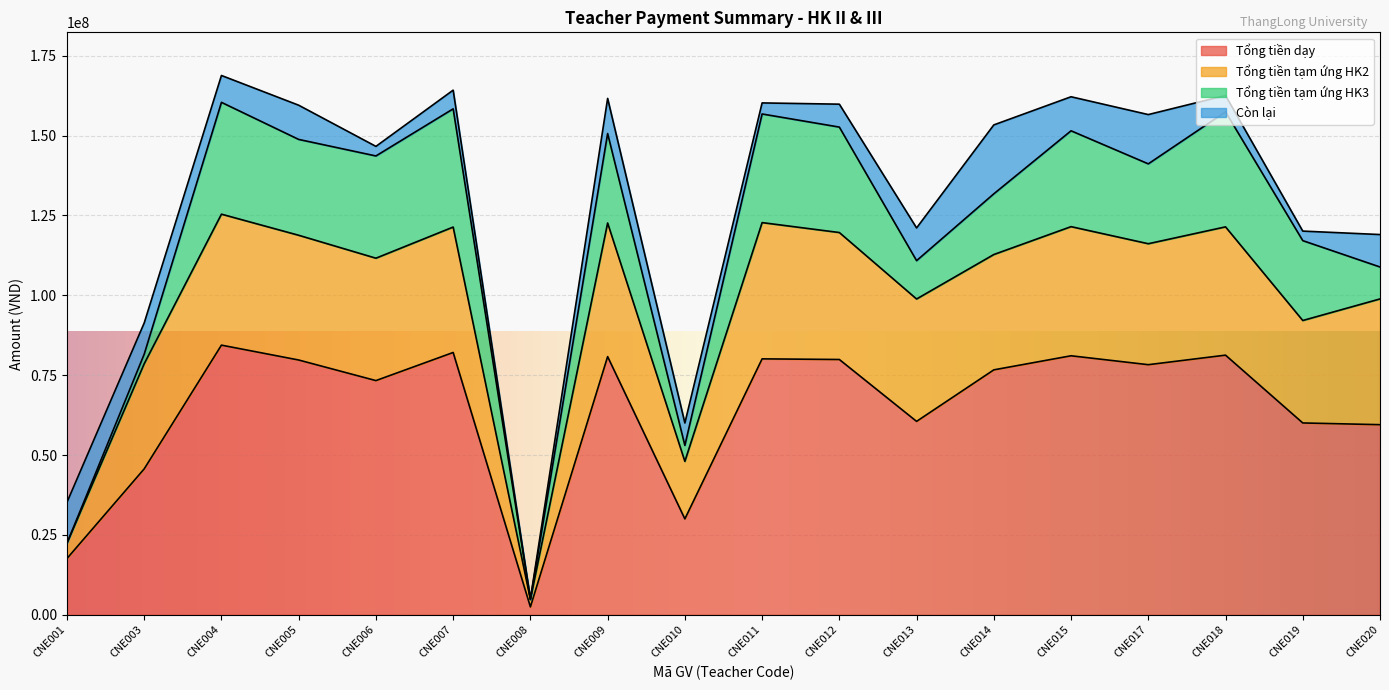

Reading left to right, transcribe all the data shown in this chart.

Tổng tiền dạy: 17610000	45672000	84394000	79741000	73299000	82098000	2481000	80806000	30018000	80101000	79904000	60537000	76660000	81064000	78277000	81262000	60043000	59503000
Tổng tiền tạm ứng HK2: 4787000	32897000	40989000	39037000	38304000	39250000	2325000	41813000	18000000	42642000	39731000	38299000	36092000	40412000	37853000	40148000	32060000	39352000
Tổng tiền tạm ứng HK3: 0	3000000	35000000	30000000	32000000	37000000	0	28000000	5000000	34000000	33000000	12000000	19000000	30000000	25000000	36000000	25000000	10000000
Còn lại: 12823000	9775000	8405000	10704000	2995000	5848000	156000	10993000	7018000	3459000	7173000	10238000	21568000	10652000	15424000	5114000	2983000	10151000